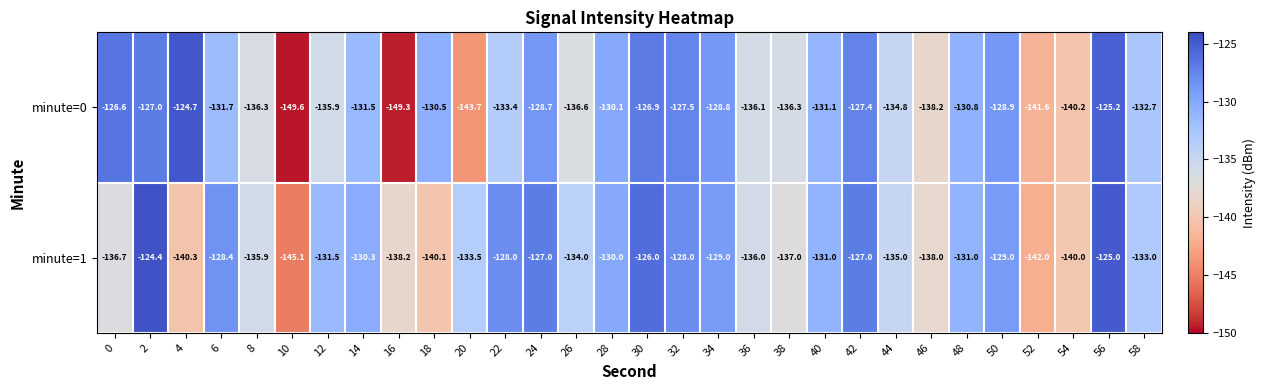

What is the difference between the highest and lowest values at 14?

1.2